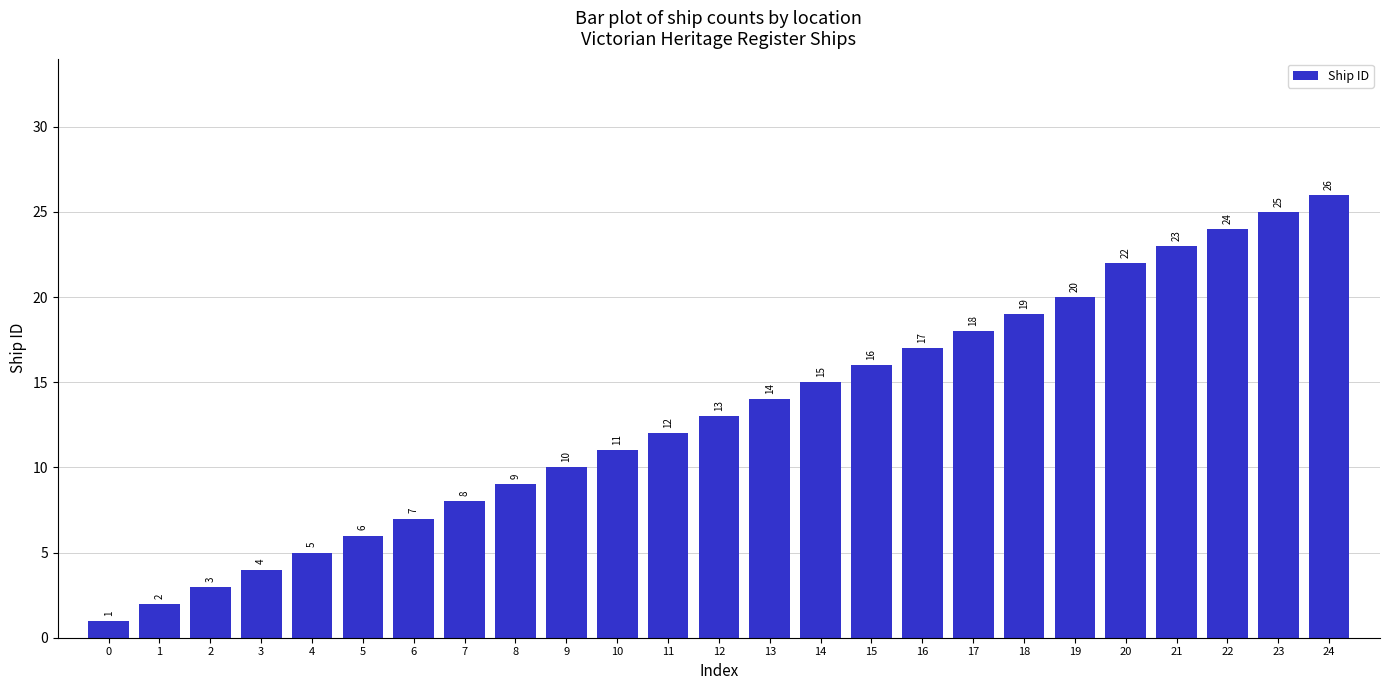

List the labels in order of value, smallest first.

0, 1, 2, 3, 4, 5, 6, 7, 8, 9, 10, 11, 12, 13, 14, 15, 16, 17, 18, 19, 20, 21, 22, 23, 24